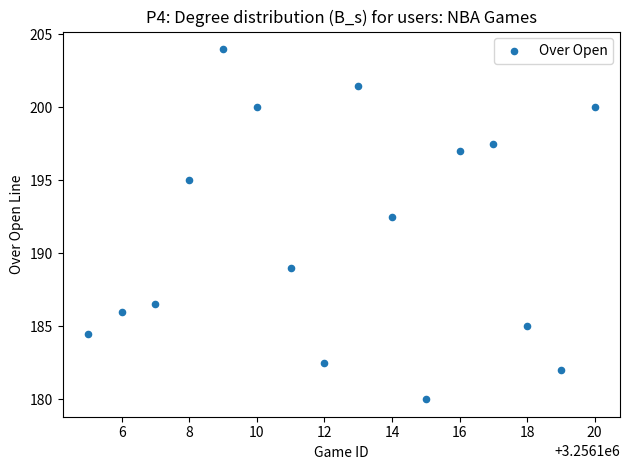

What Y value in the scatter plot is closest to 192?

192.5